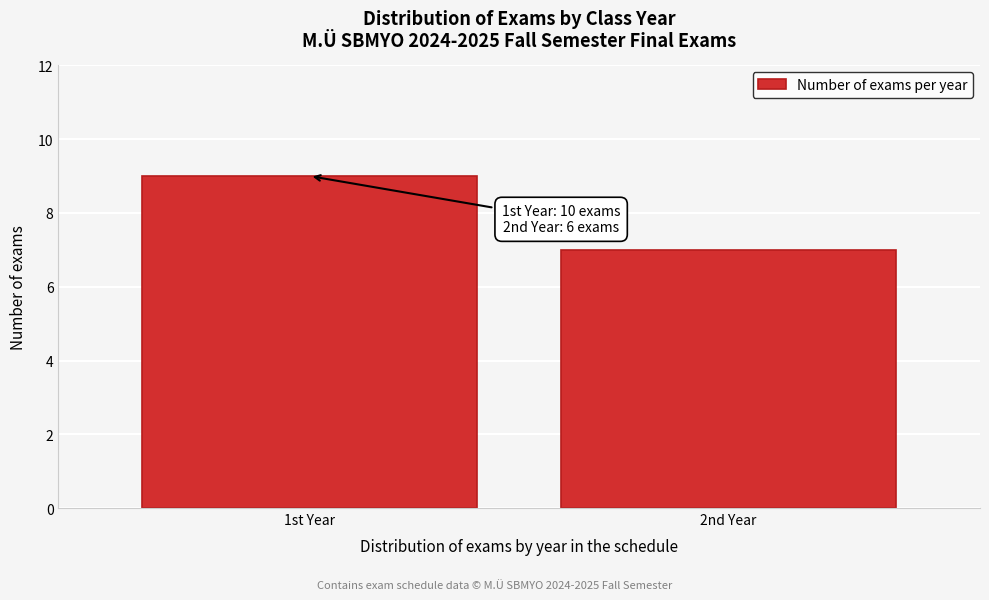

Reading left to right, list all the values displayed in this chart.

1st Year=9	2nd Year=7